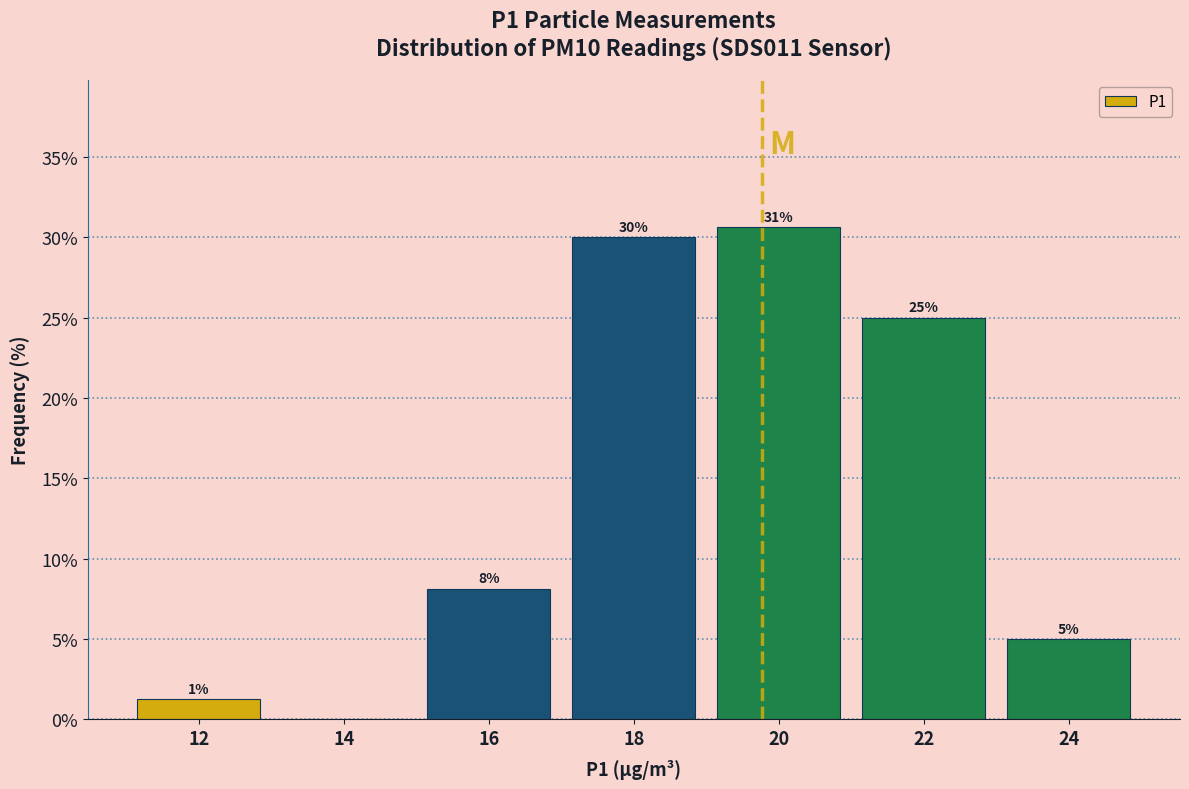

The value at 24 is 7.0. True or false?

False